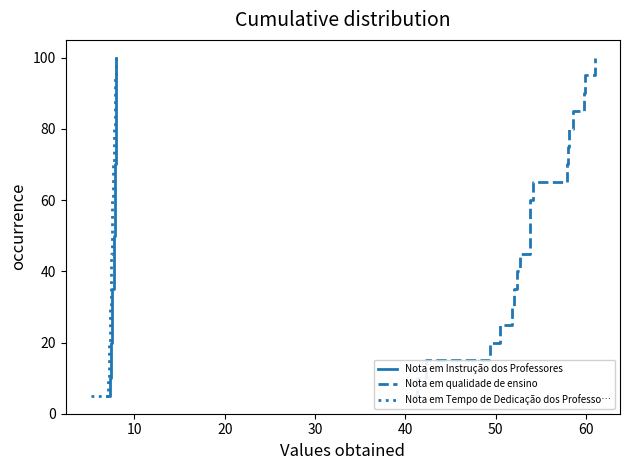

How many categories are shown in the chart?

20